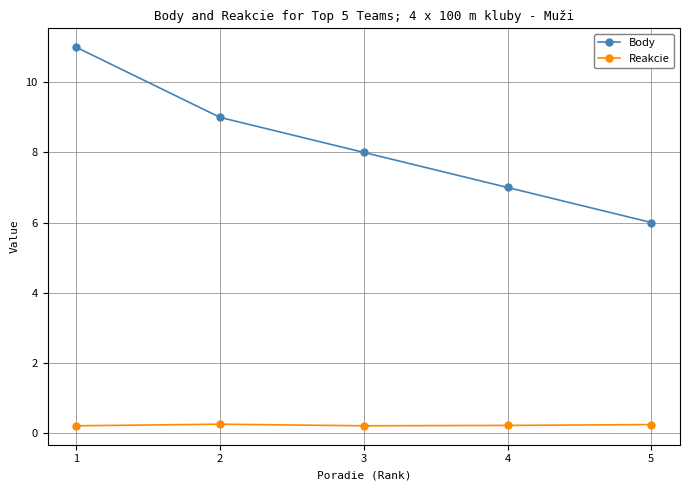

What is the greatest value displayed?

11.0